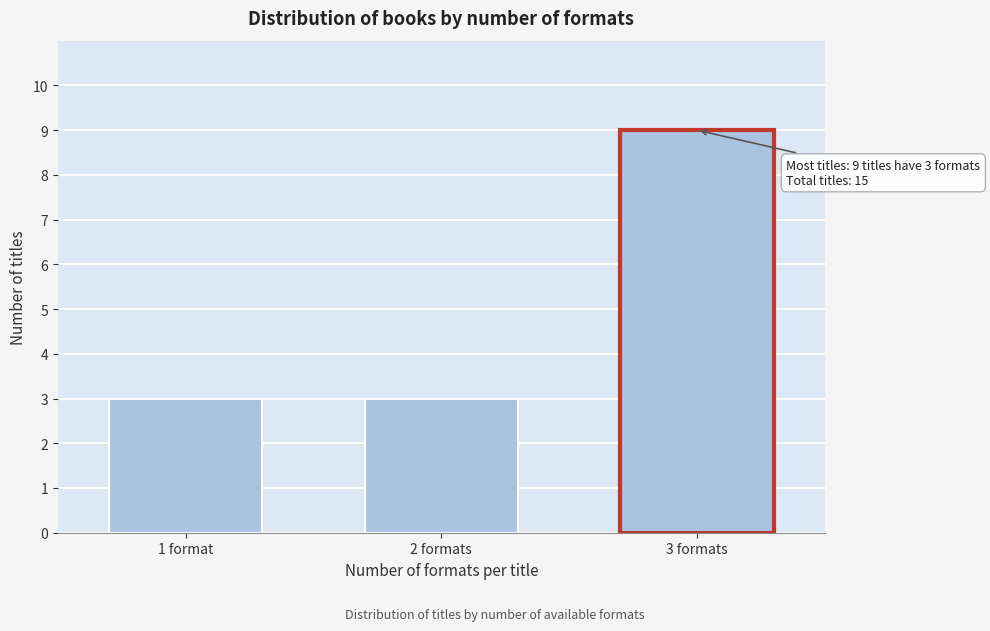

Reading left to right, transcribe all the data shown in this chart.

1 format=3	2 formats=3	3 formats=9